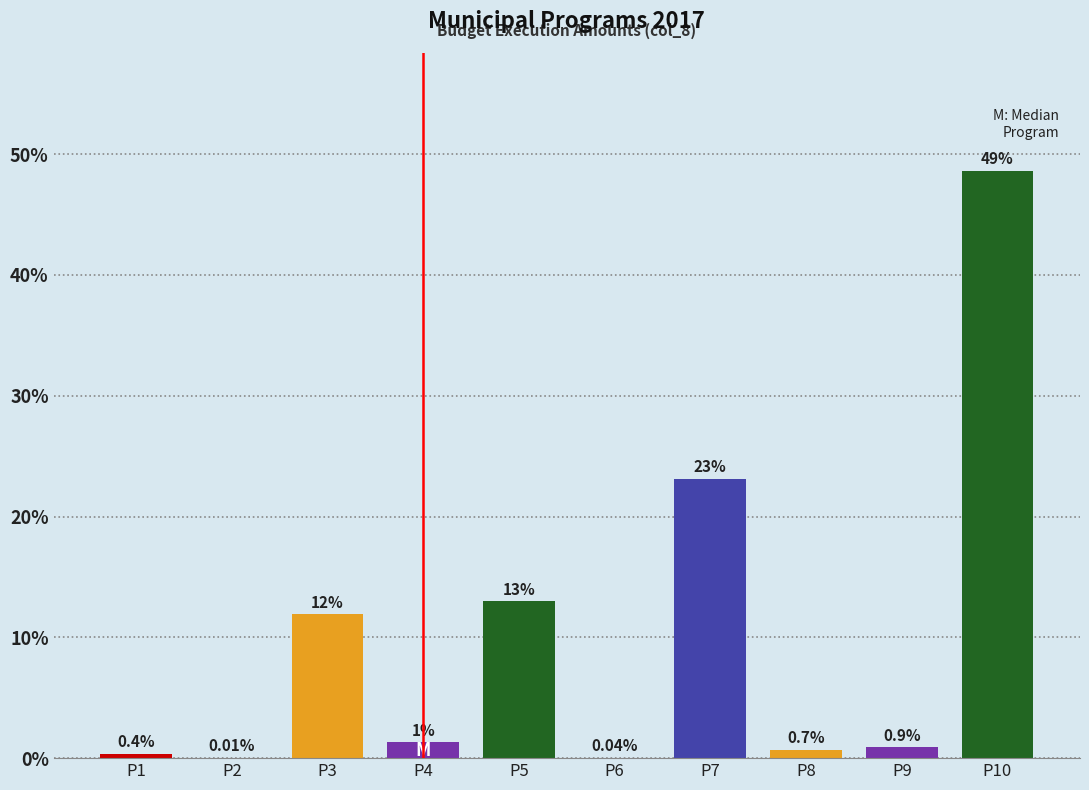

What is the sum of all values?

100.0